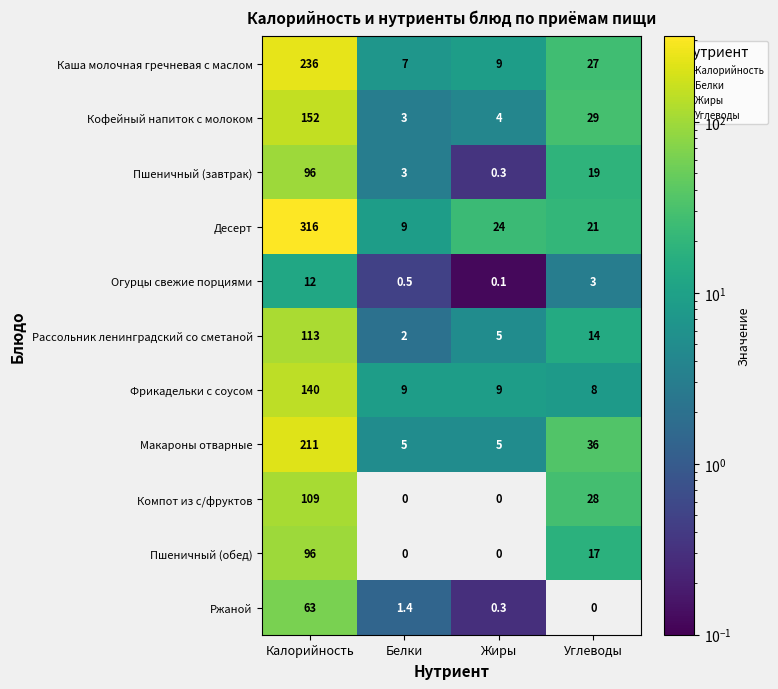

What is the sum of all Пшеничный (обед) values?

113.0